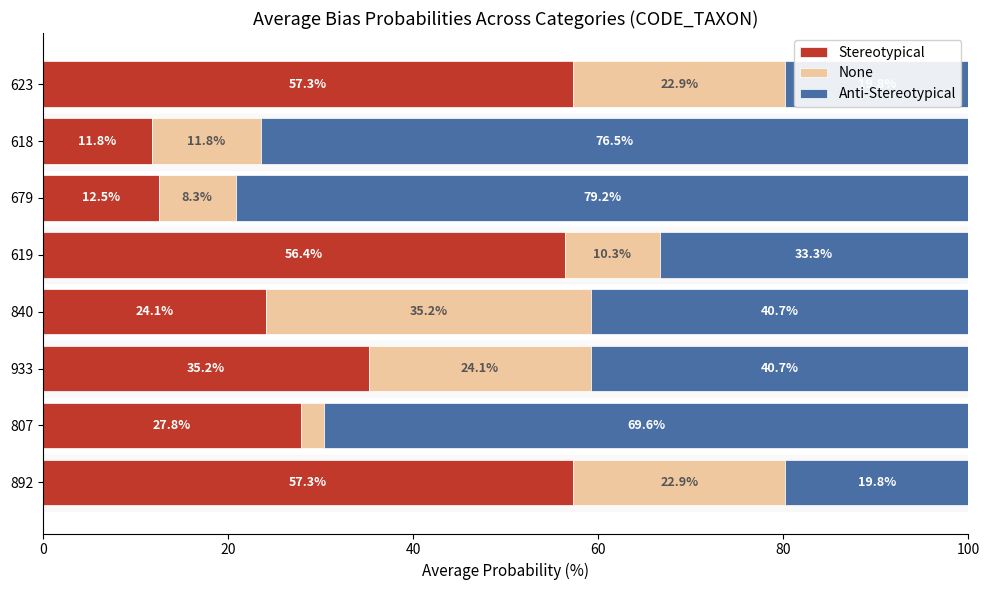

What is the approximate value of Stereotypical at 892?

57.3